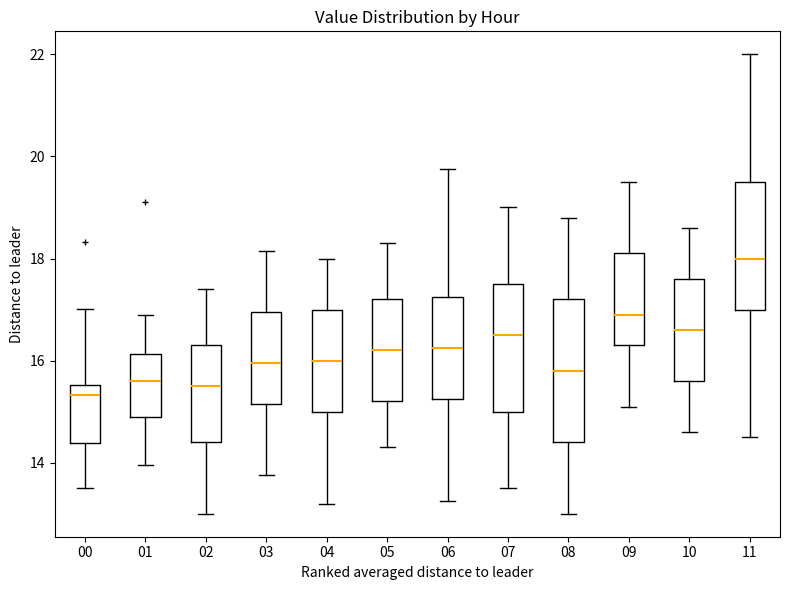

Where does the median line of the box at x = 05 sit on the y-axis? The values are not printed on the chart, so give them approximately, as read against the axis.

16.2